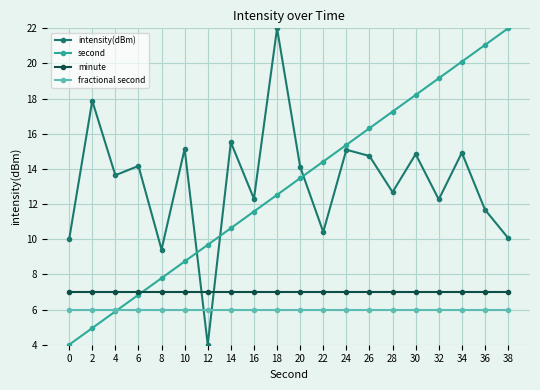

True or false: minute and fractional second intersect in this chart.

False